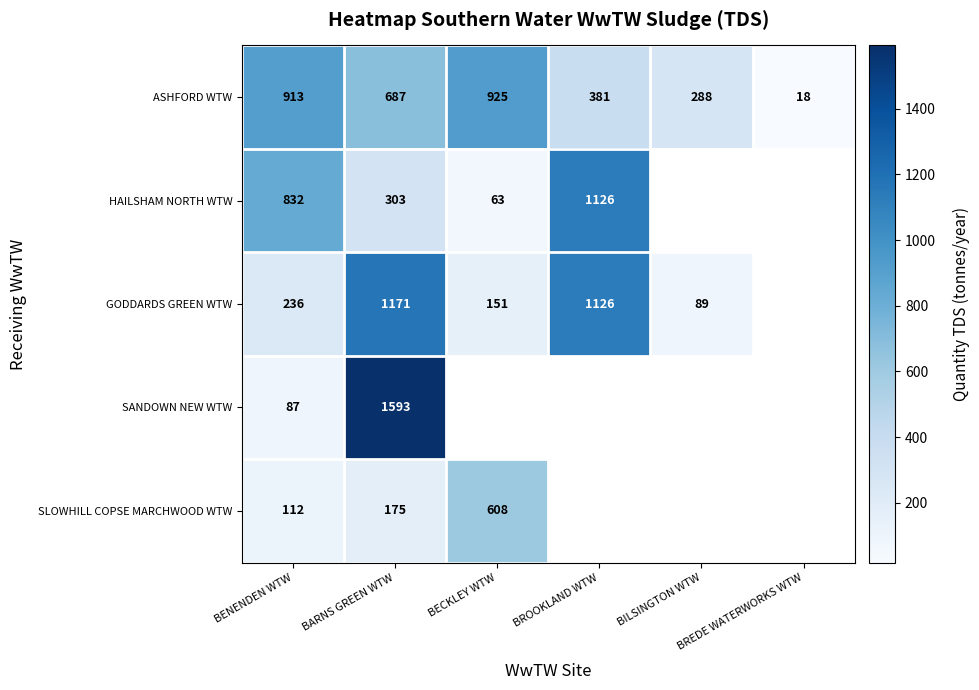

Which category has the lowest value in the SANDOWN NEW WTW series?

BENENDEN WTW